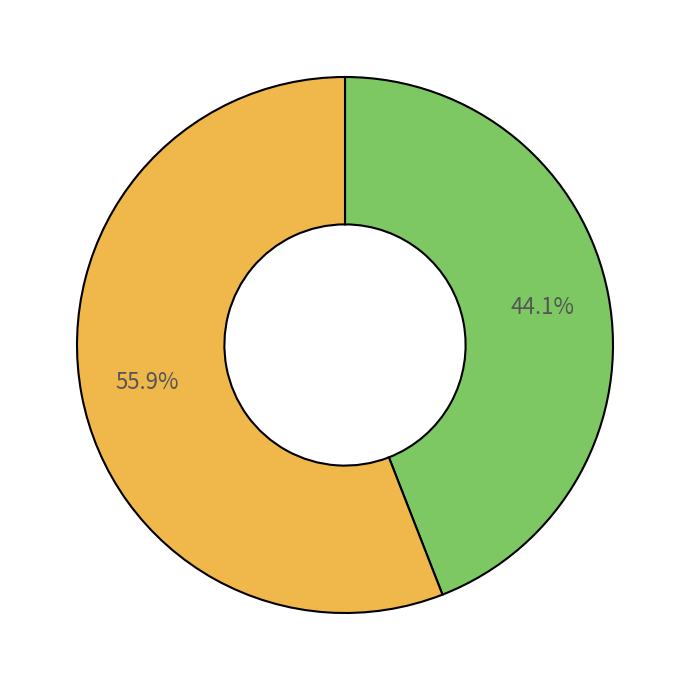

Is there any slice that represents more than half of the pie?

Yes